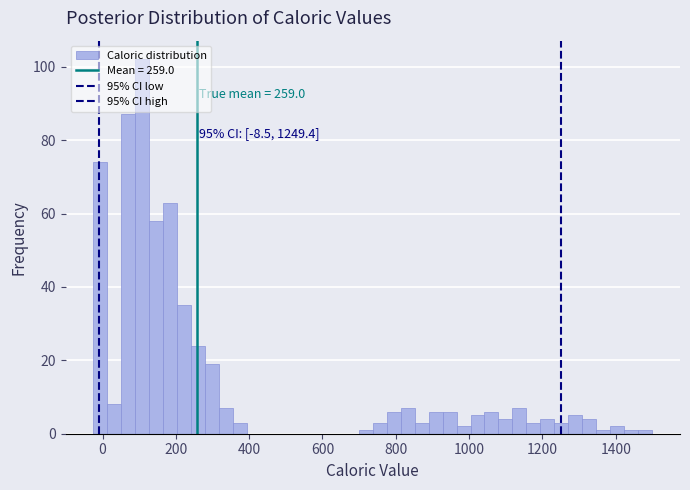

Read against the x-axis, roughly where is the centre of the tallest bar?

100